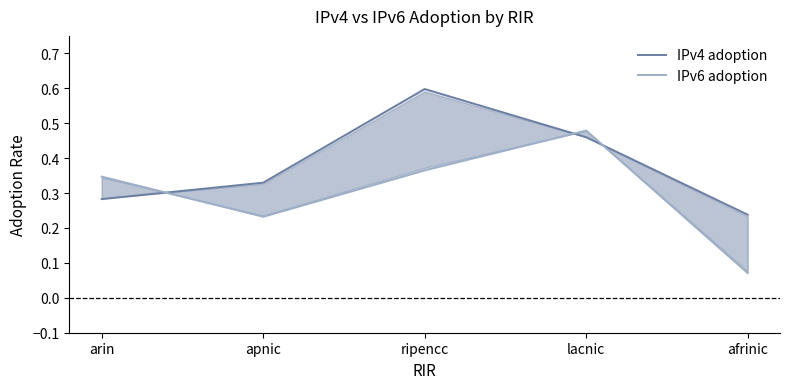

True or false: IPv6 adoption and IPv4 adoption intersect in this chart.

True